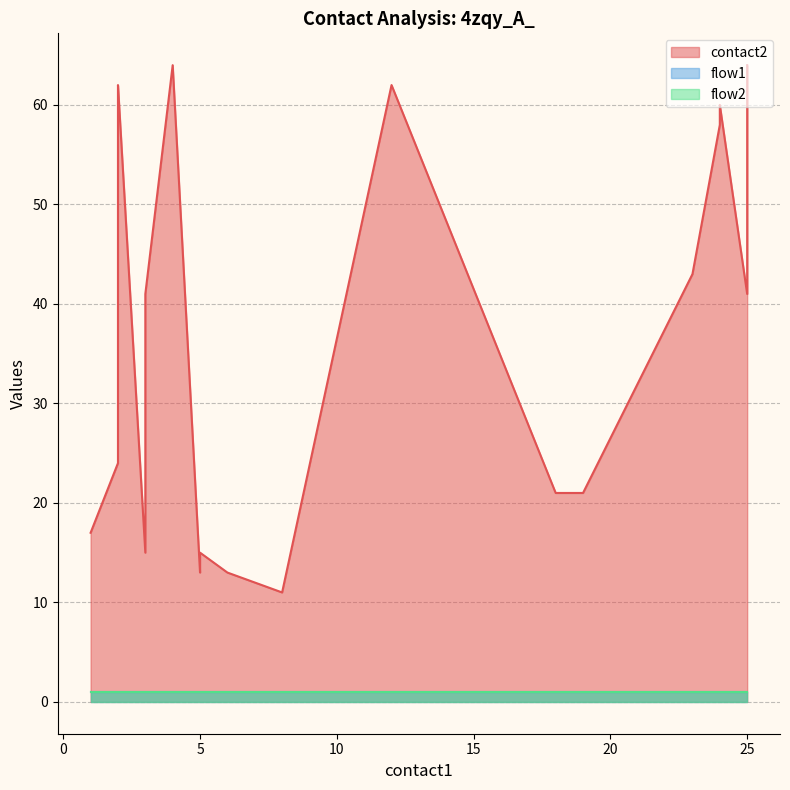

At which category does the chart reach its peak across all series?

4